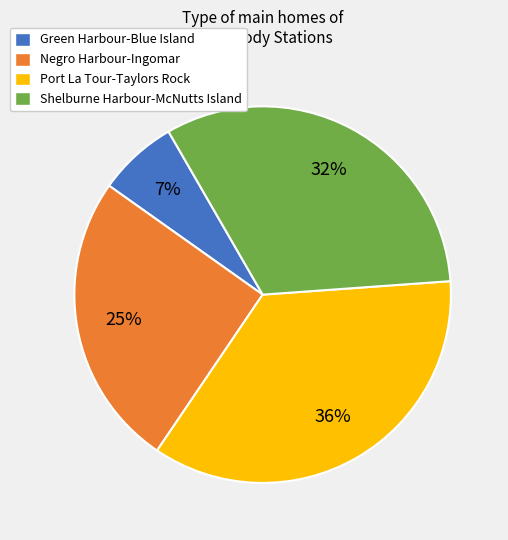

What percentage is the Port La Tour-Taylors Rock slice, to the nearest percent?

36%